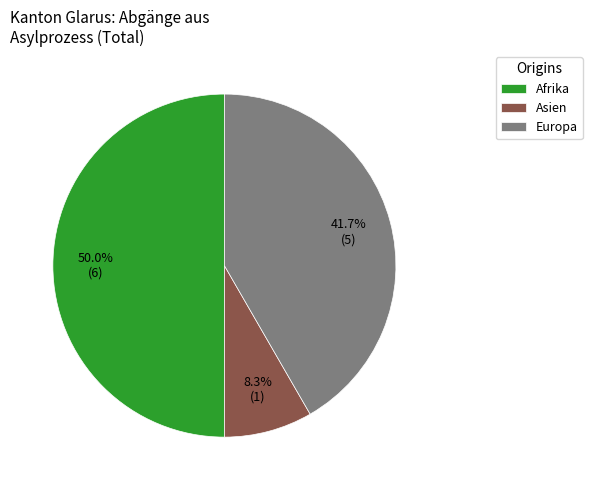

Which has a higher value, Afrika or Europa?

Afrika